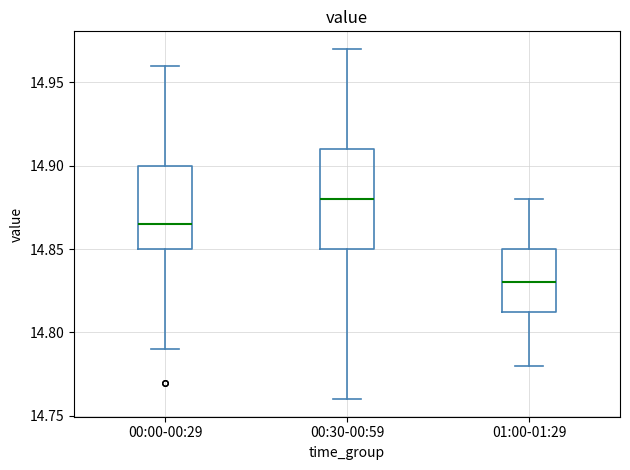

Reading left to right, read every box against the y-axis: the position of its median line, the range the box covers, and the ends of its whiskers. The values are not printed on the chart, so give them approximately, as read against the axis.

00:00-00:29: median 14.865, box 14.850 to 14.900, whiskers 14.790 to 14.960
00:30-00:59: median 14.880, box 14.850 to 14.910, whiskers 14.760 to 14.970
01:00-01:29: median 14.830, box 14.815 to 14.850, whiskers 14.780 to 14.880